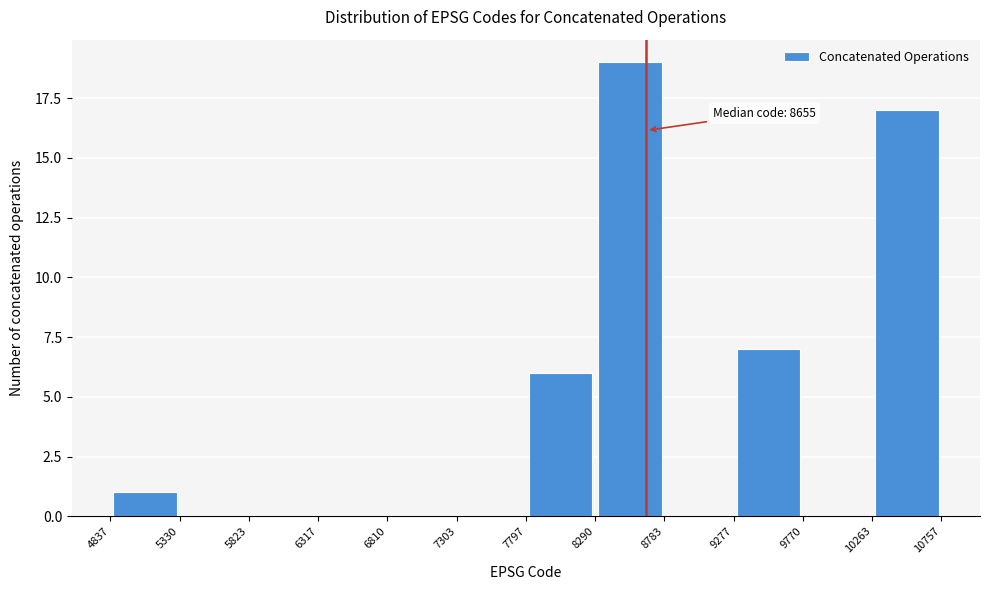

Which range on the x-axis has the tallest bar?

8290 to 8783